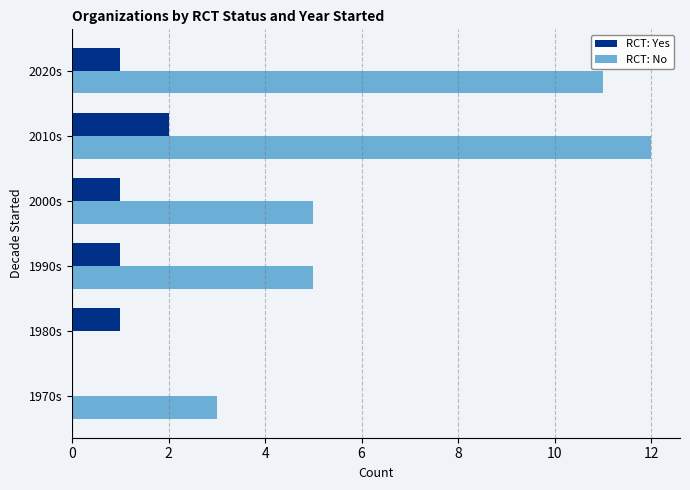

Which series changed the most between 1990s and 2010s?

RCT: No